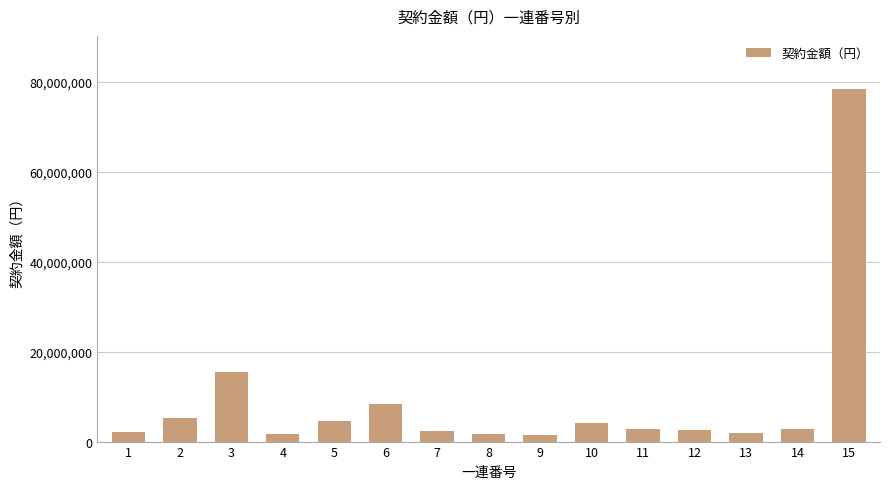

The value at 6 is 8336790. True or false?

True